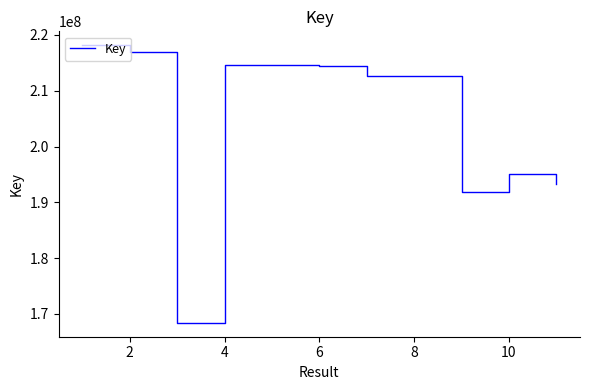

What is the smallest value displayed?

168402821